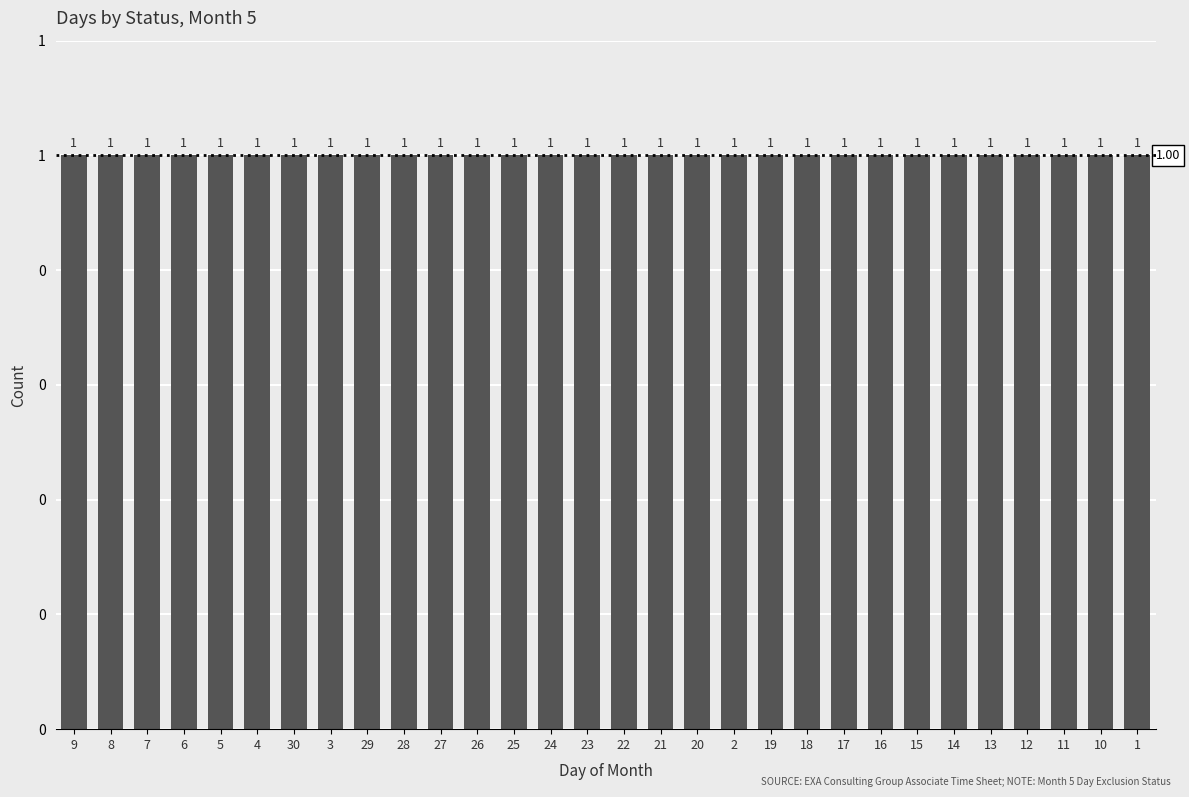

Are the bars horizontal?

No